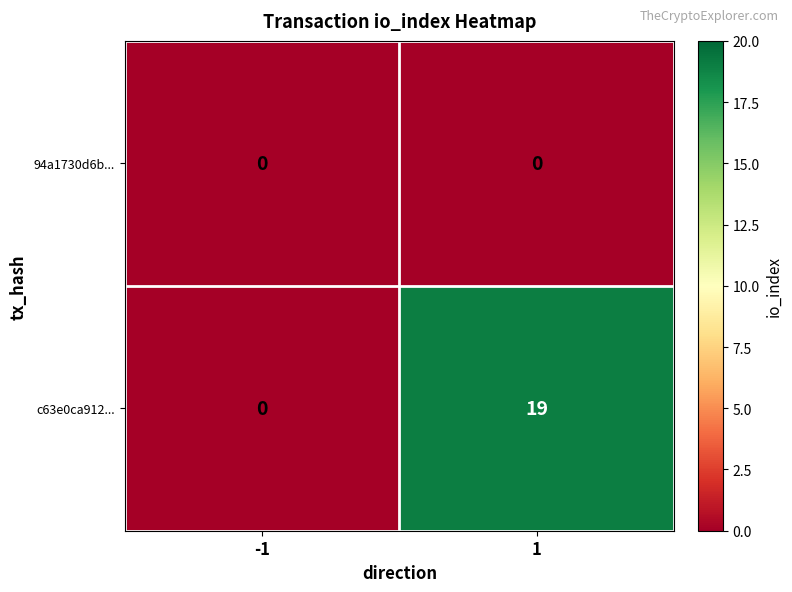

How many values in c63e0ca912... are above zero?

1